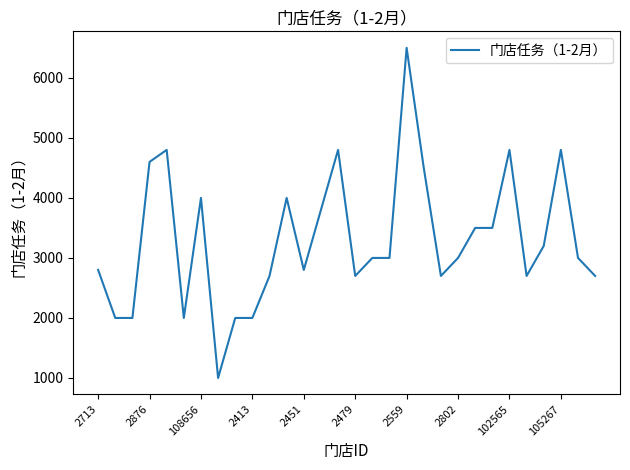

What is the maximum value shown in the chart?

6500